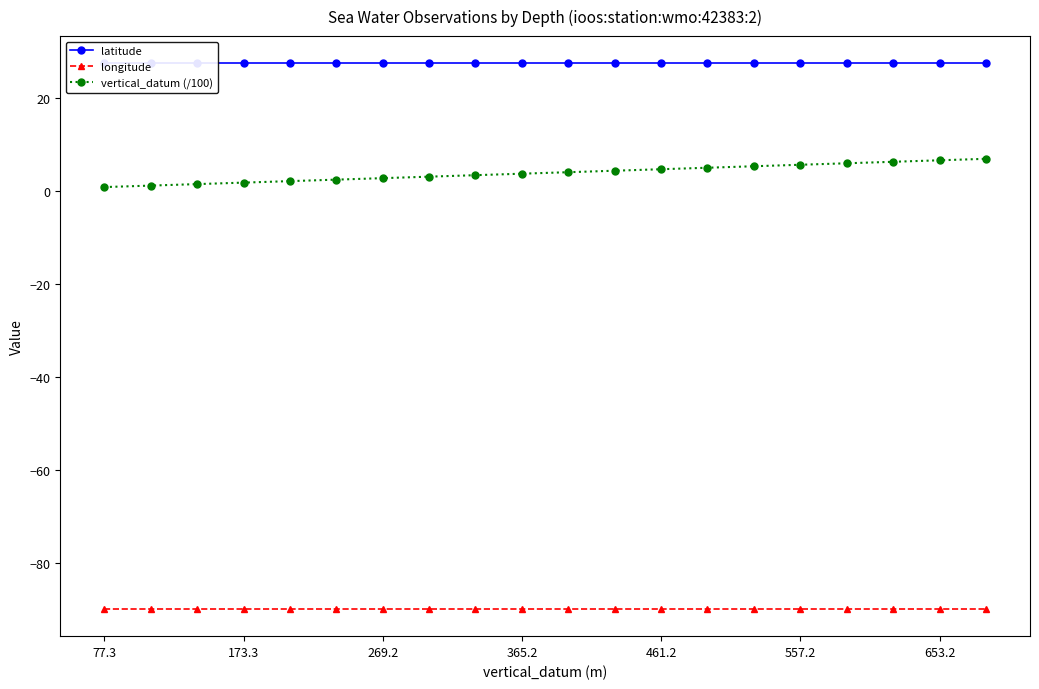

True or false: longitude and vertical_datum (/100) cross at least once.

False